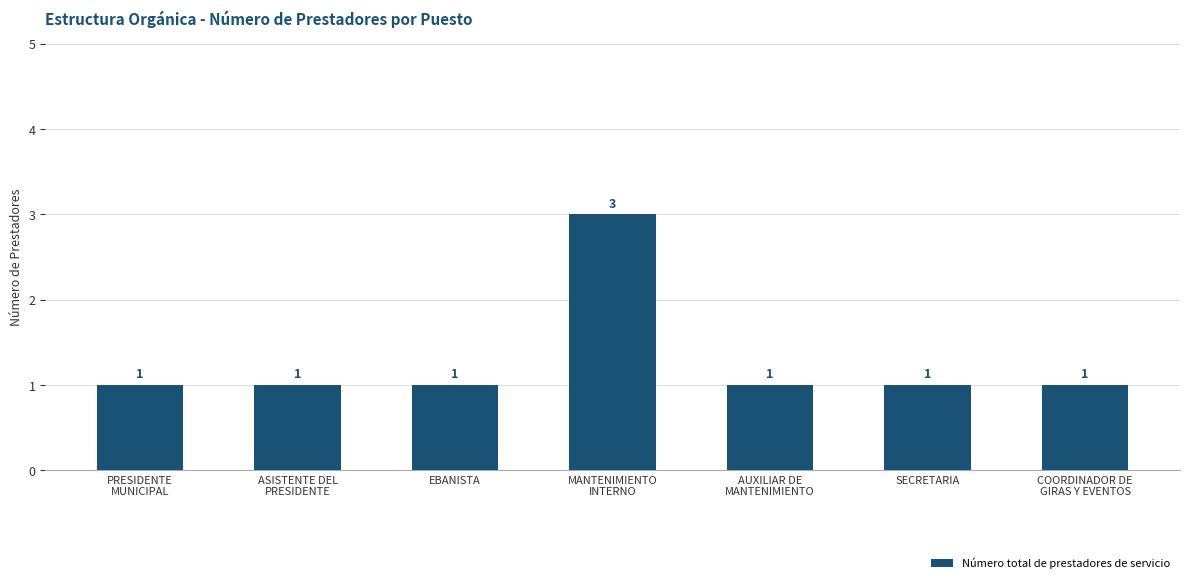

Are the bars horizontal?

No